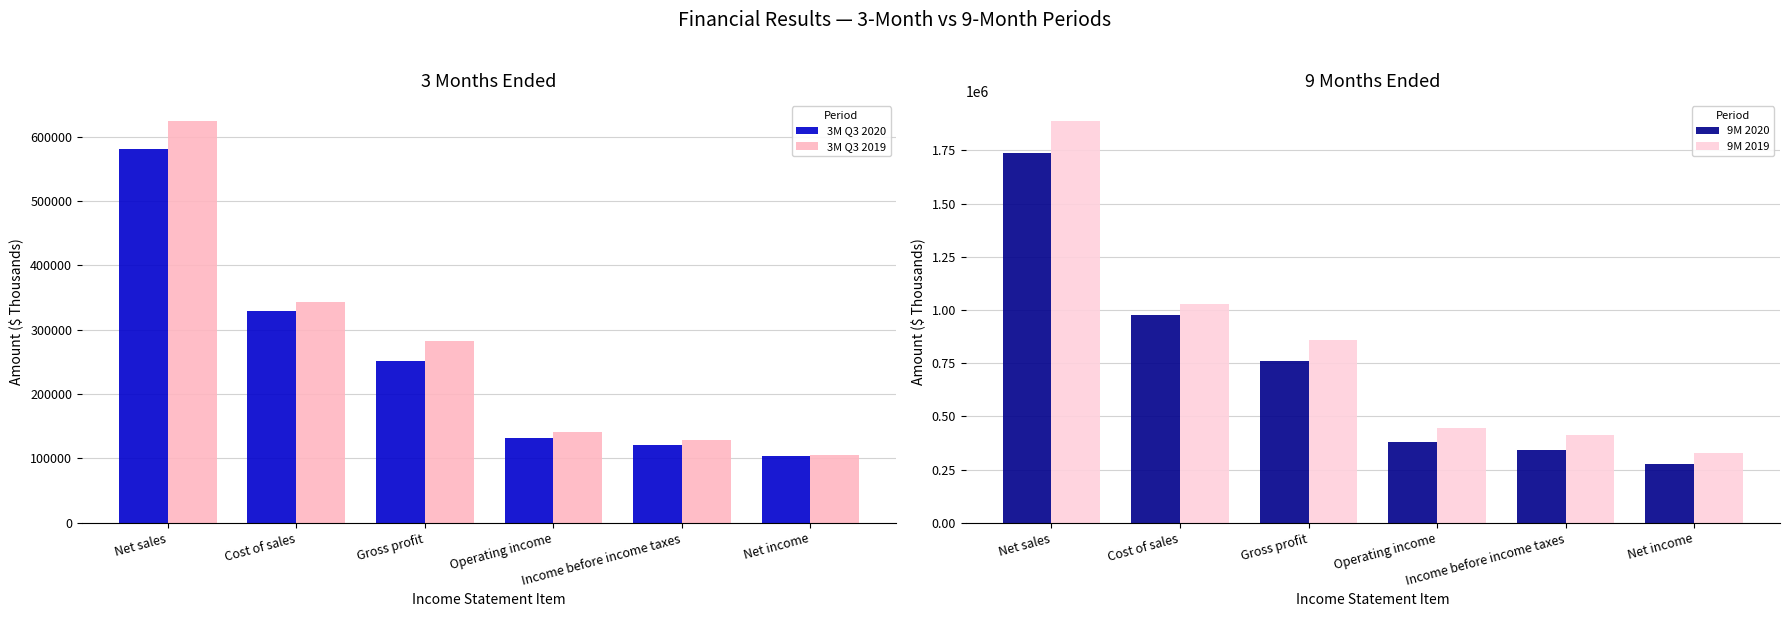

How many data points in 9M 2020 are less than 758256?

3